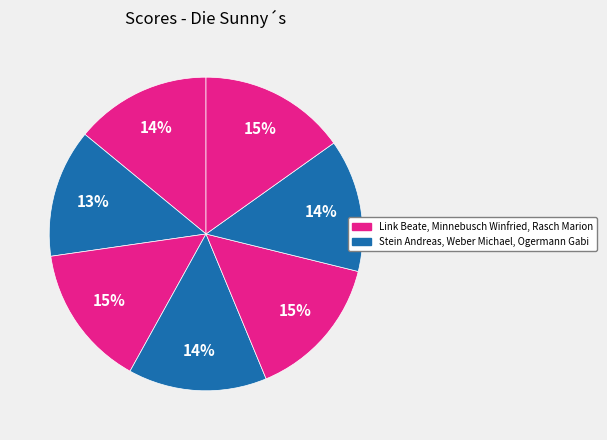

How many slices are in this pie chart?

7